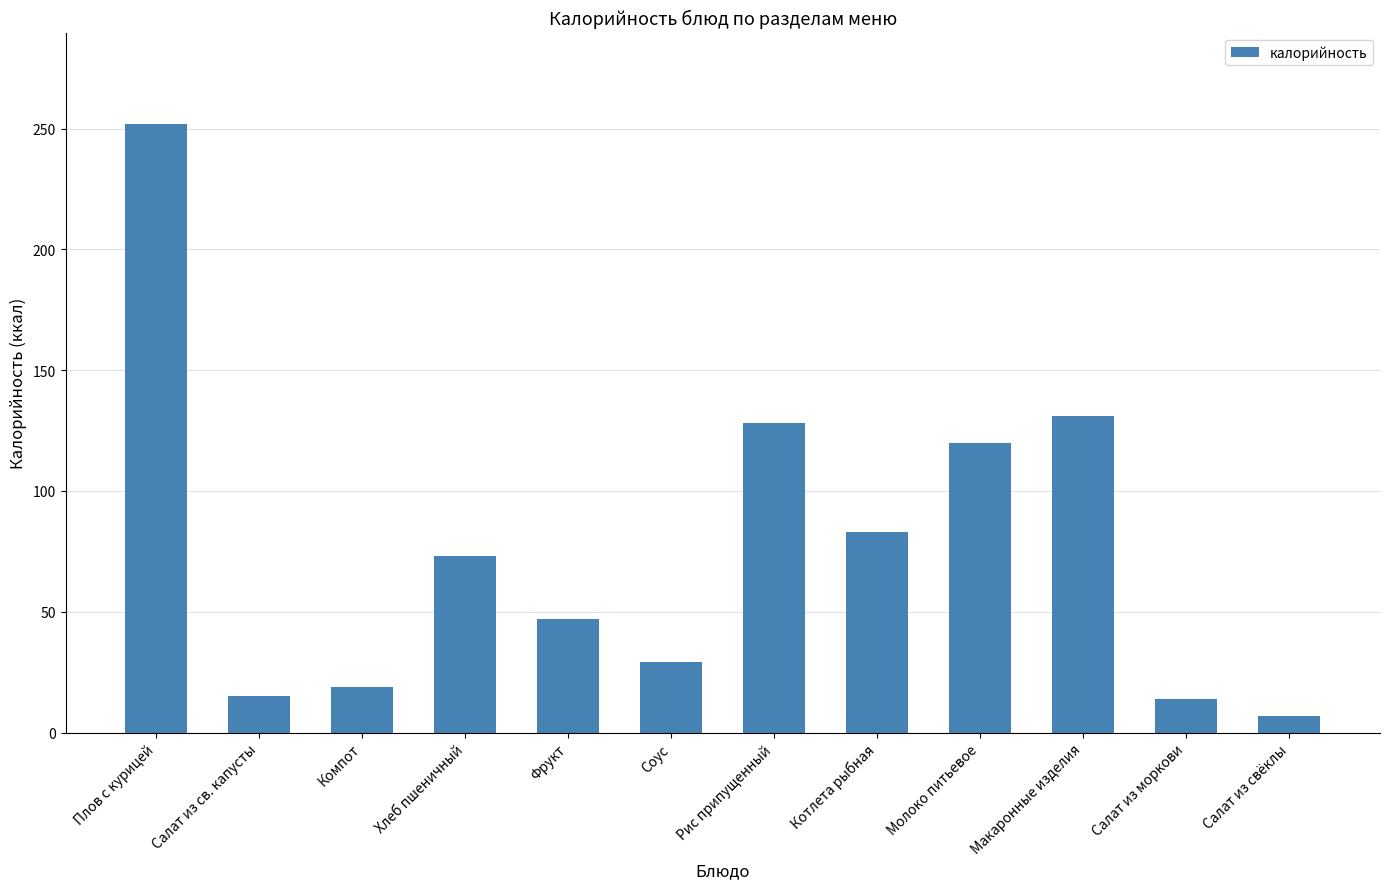

Between Рис припущенный and Салат из моркови, which is larger?

Рис припущенный